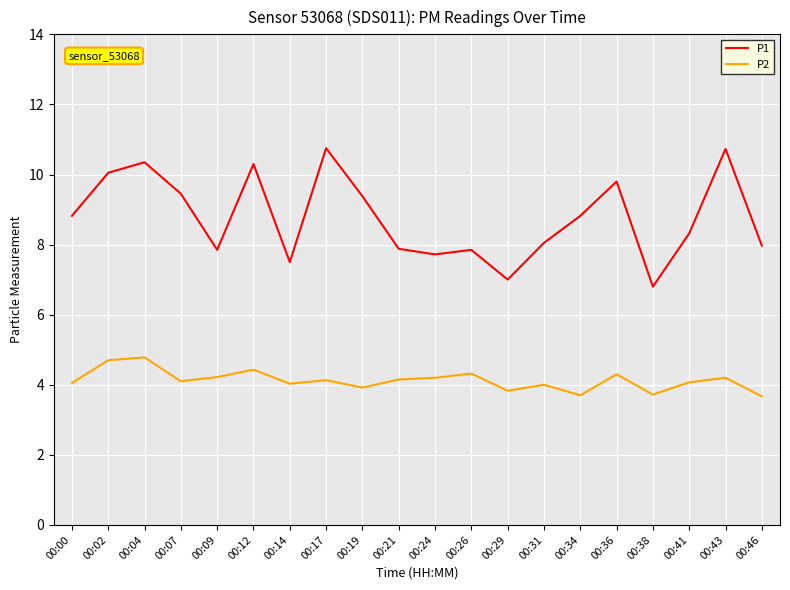

The value of P1 at 00:21 is 5.0. True or false?

False